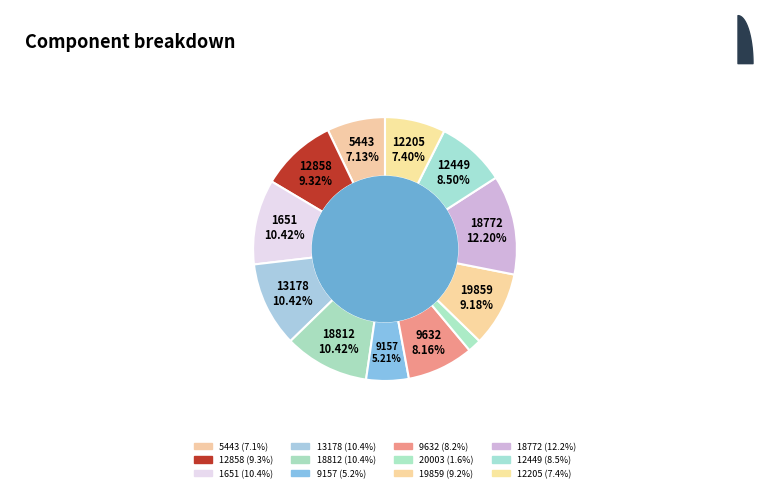

What percentage is NOT represented by 13178?

89.6%